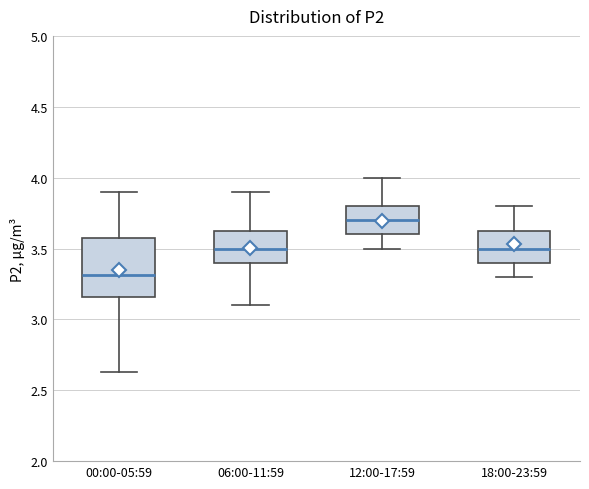

Reading left to right, transcribe this box plot: for each box, give where its median line is, the range the box spans, and where its two whiskers end, as read against the y-axis. The values are not printed on the chart, so give them approximately, as read against the axis.

00:00-05:59: median 3.30, box 3.15 to 3.60, whiskers 2.65 to 3.90
06:00-11:59: median 3.50, box 3.40 to 3.65, whiskers 3.10 to 3.90
12:00-17:59: median 3.70, box 3.60 to 3.80, whiskers 3.50 to 4.00
18:00-23:59: median 3.50, box 3.40 to 3.65, whiskers 3.30 to 3.80